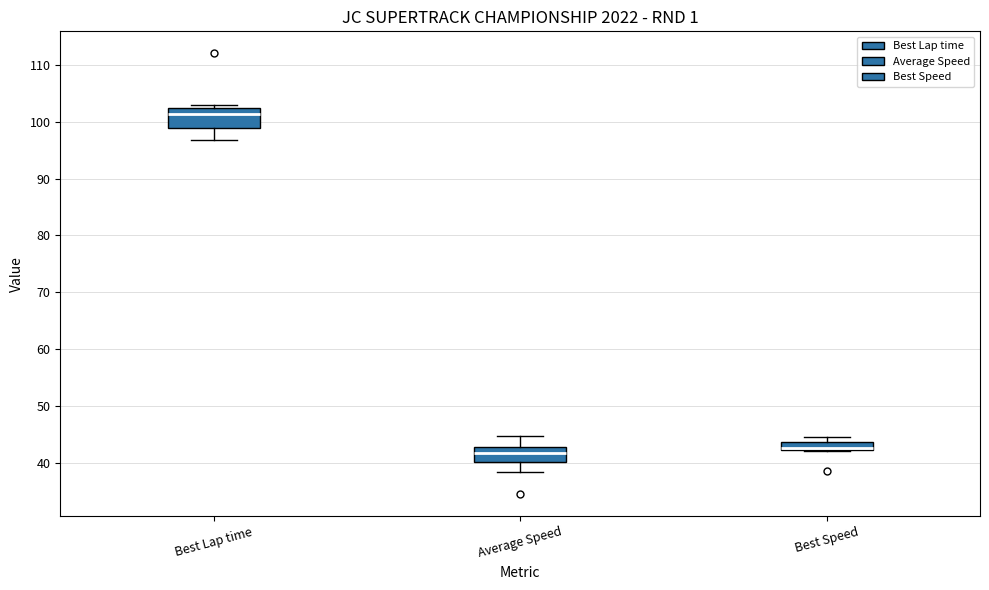

Where is the upper edge of the box for Best Speed on the y-axis? The values are not printed on the chart, so give them approximately, as read against the axis.

44